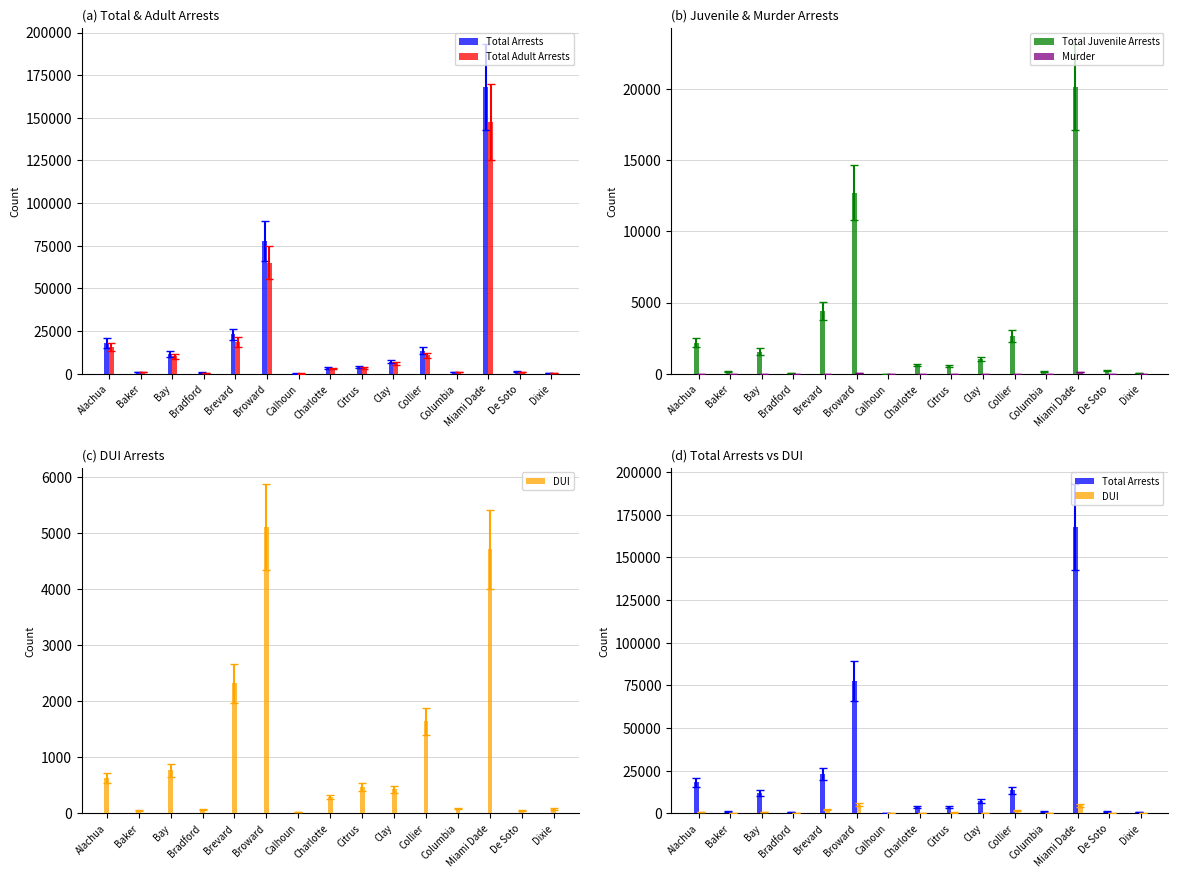

Is it true that Total Adult Arrests equals 87 at Calhoun?

False